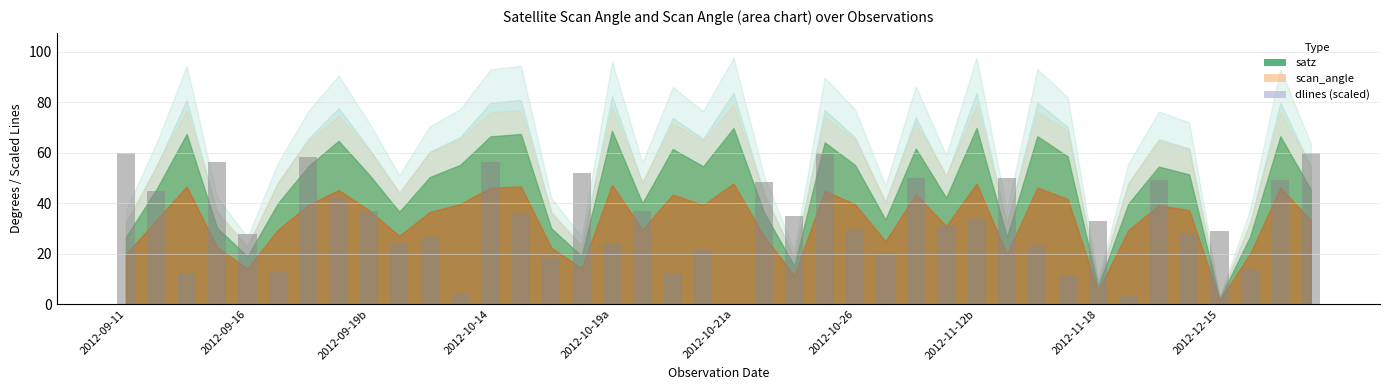

What is the greatest value displayed?

60.0